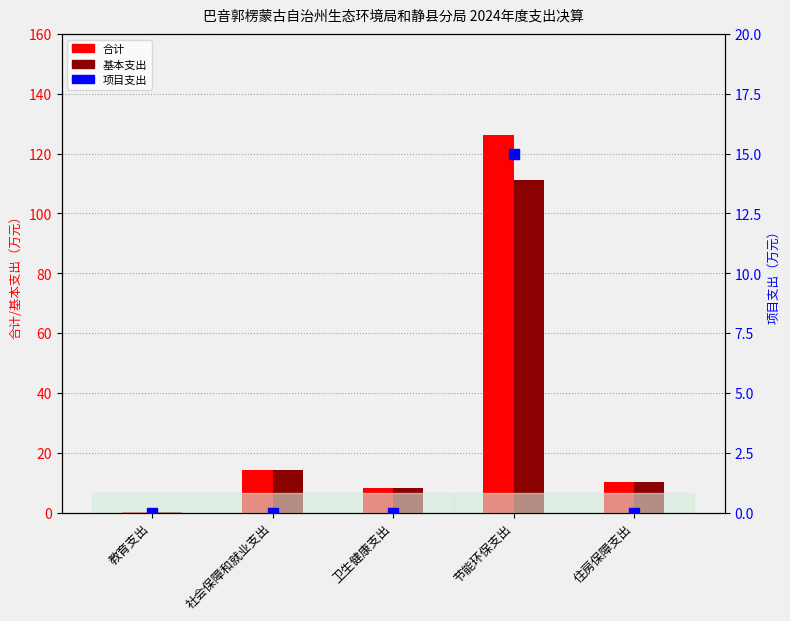

At which category is the sum across all series the highest?

节能环保支出